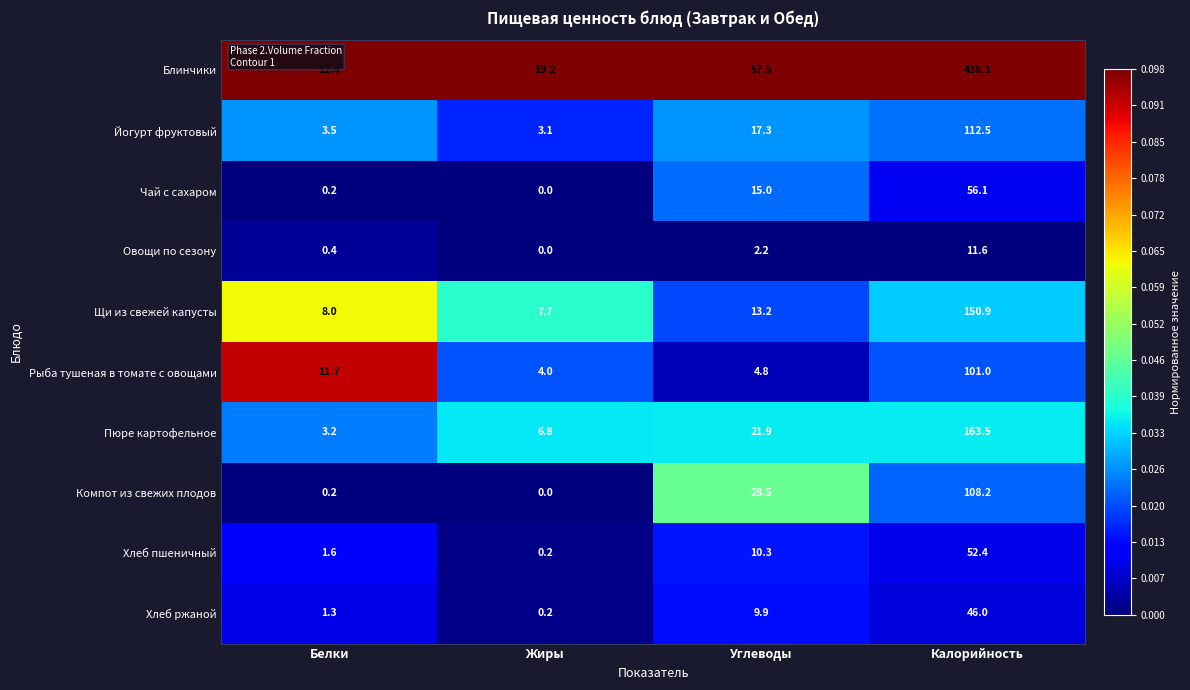

Which category has the highest value across all series?

Калорийность